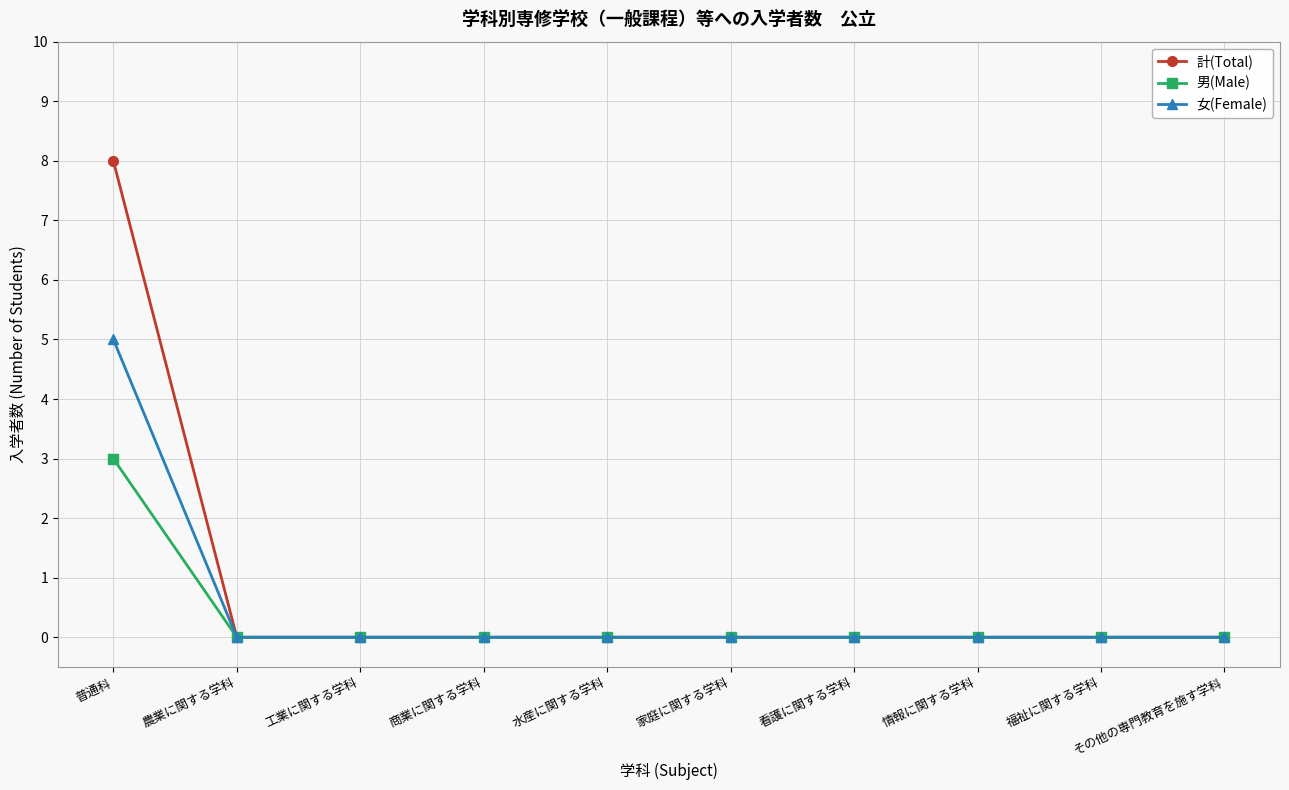

Which series has the widest spread of values?

計(Total)